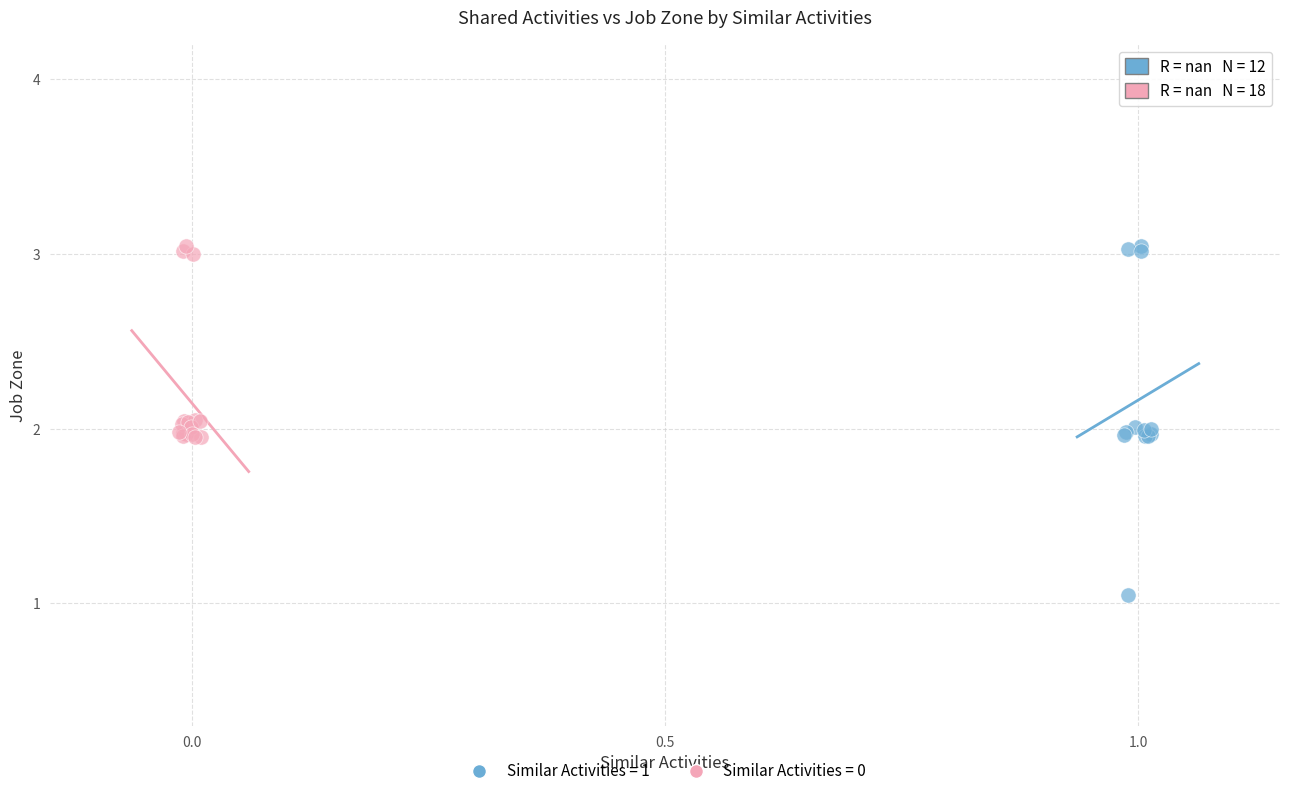

Which series reaches the minimum Y coordinate?

Similar Activities = 1